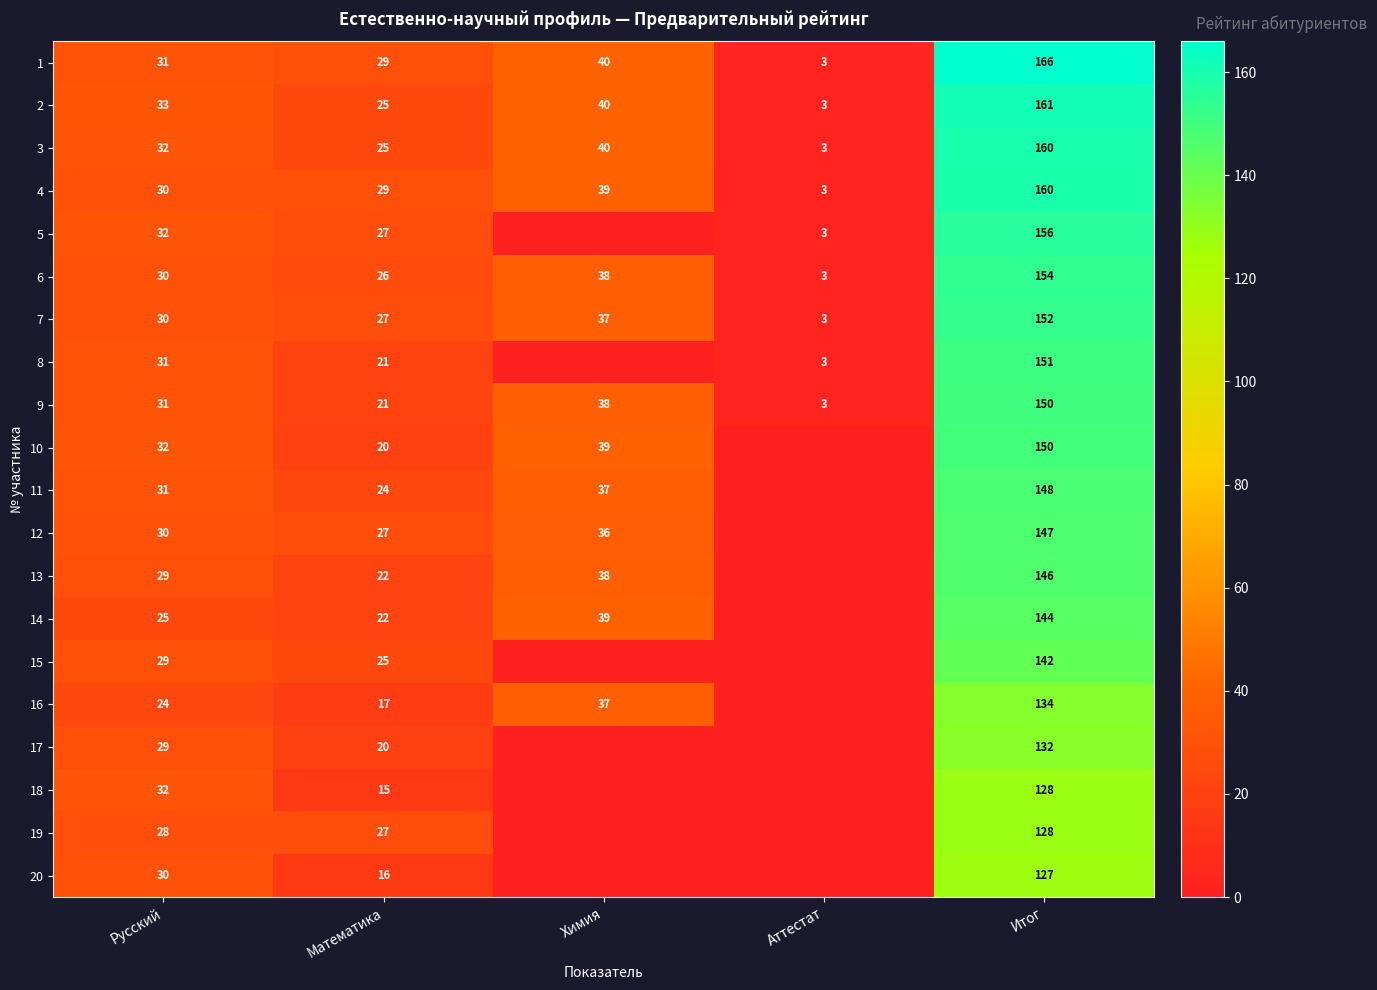

True or false: 2 has a value of 5 at Аттестат.

False